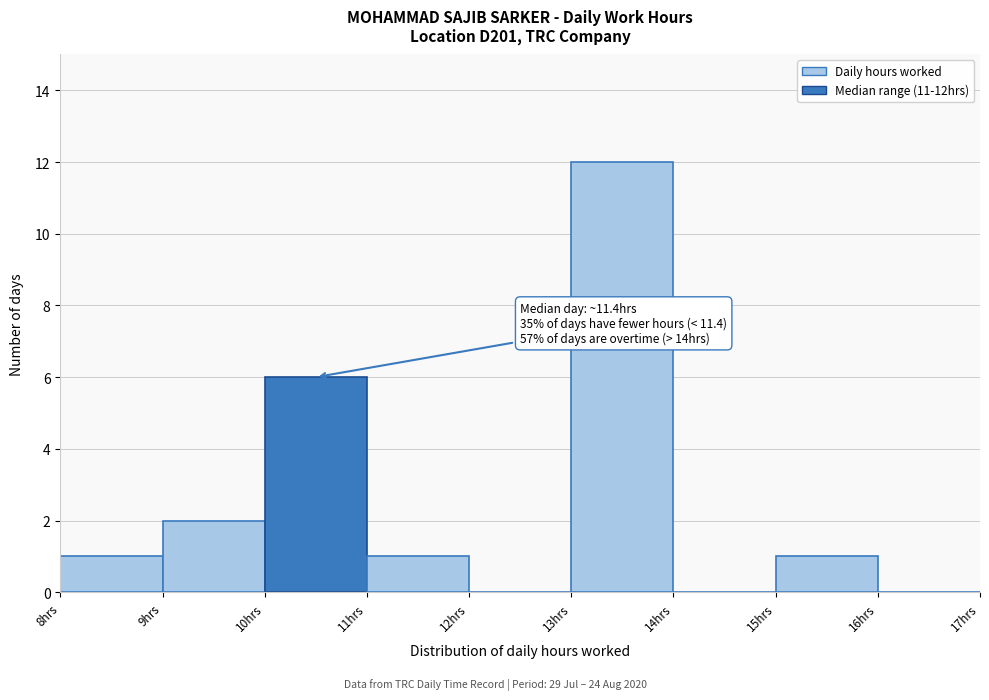

Reading right to left, extract all data points from this chart.

16hrs=0	15hrs=1	14hrs=0	13hrs=12	12hrs=0	11hrs=1	10hrs=6	9hrs=2	8hrs=1